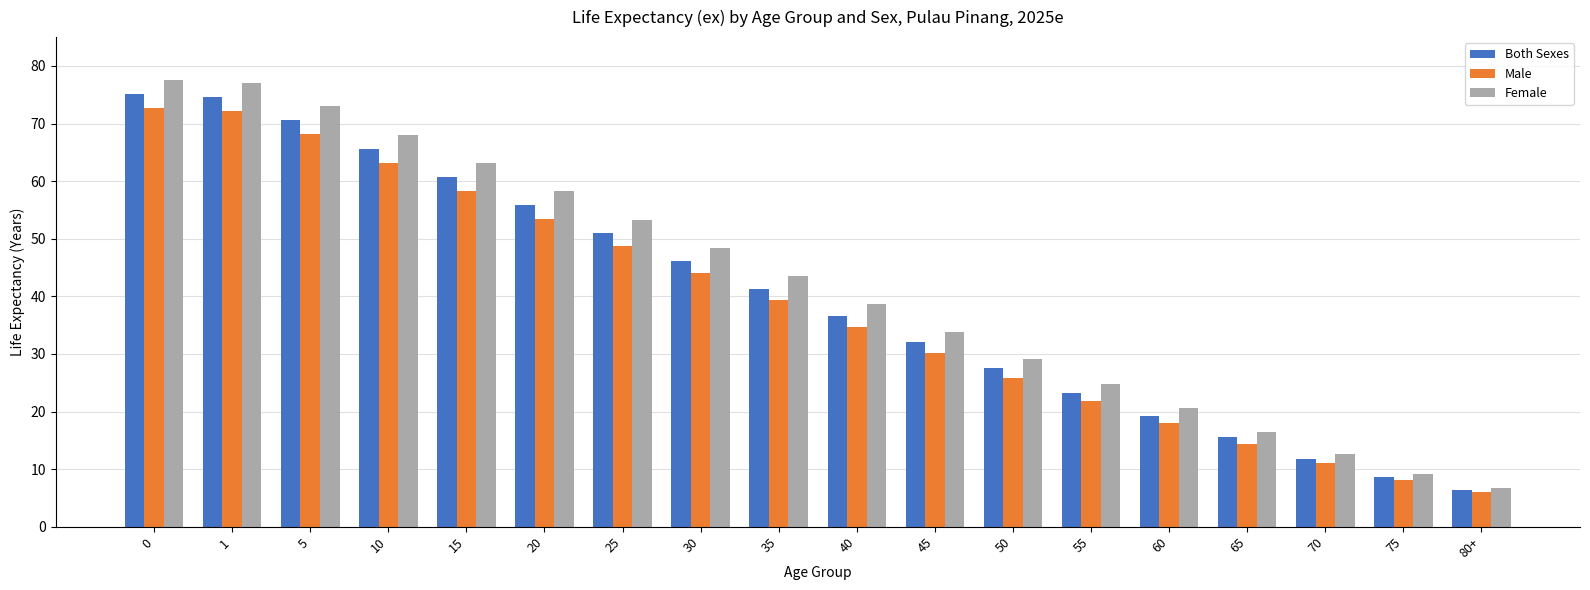

What is the maximum value shown in the chart?

77.5